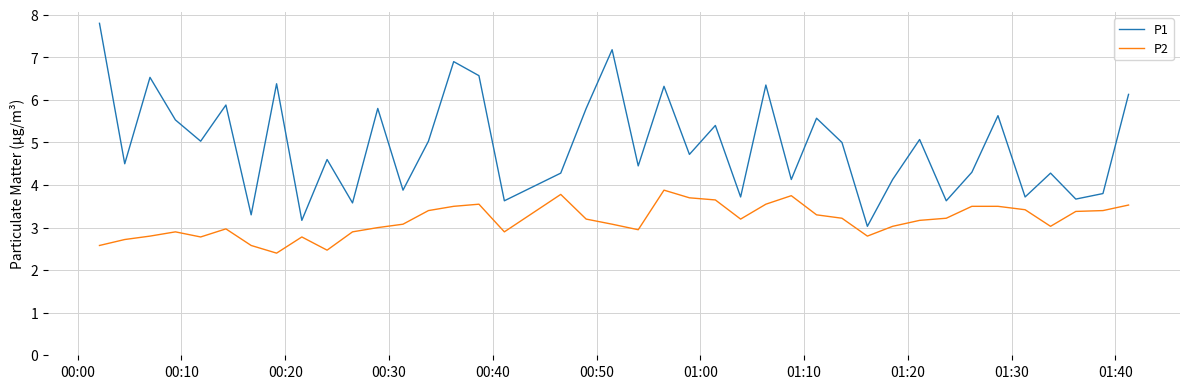

List the series in order of their overall mean, lowest first.

P2, P1